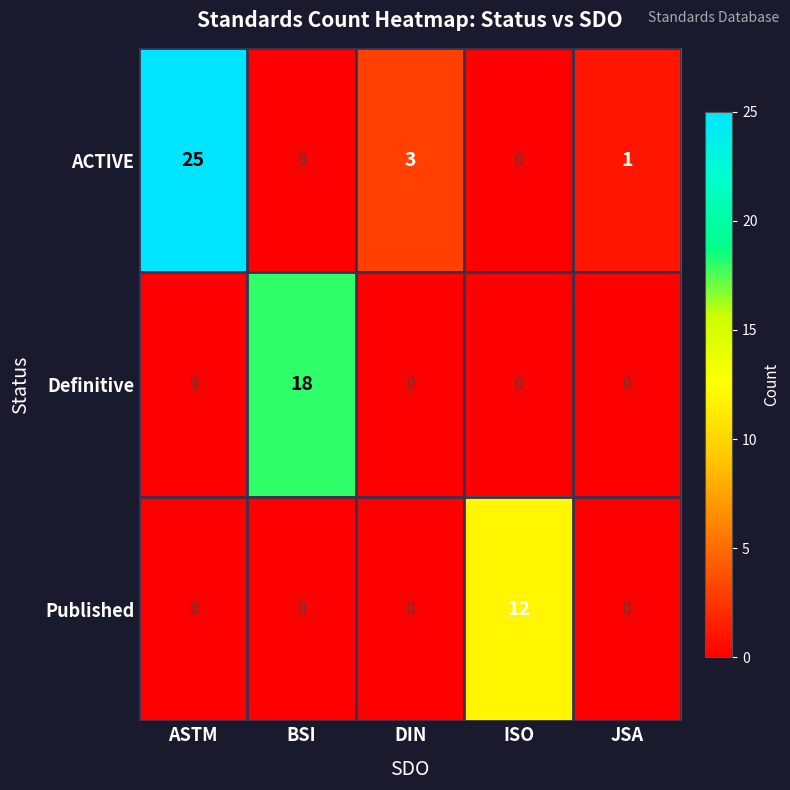

Which series has the widest spread of values?

ACTIVE